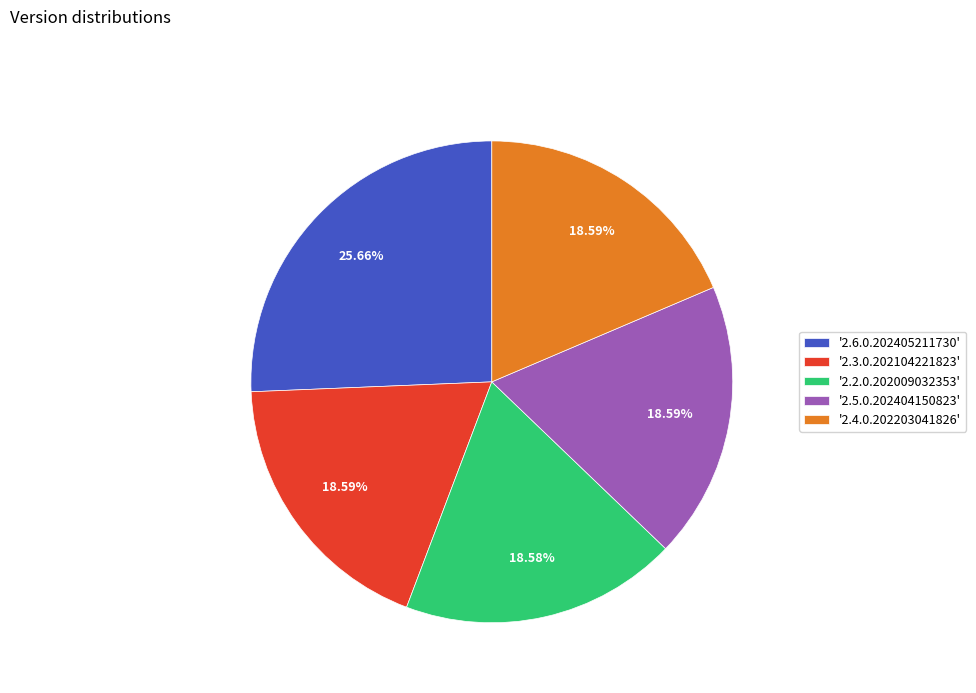

Do '2.2.0.202009032353' and '2.6.0.202405211730' together represent more than half of the pie?

No